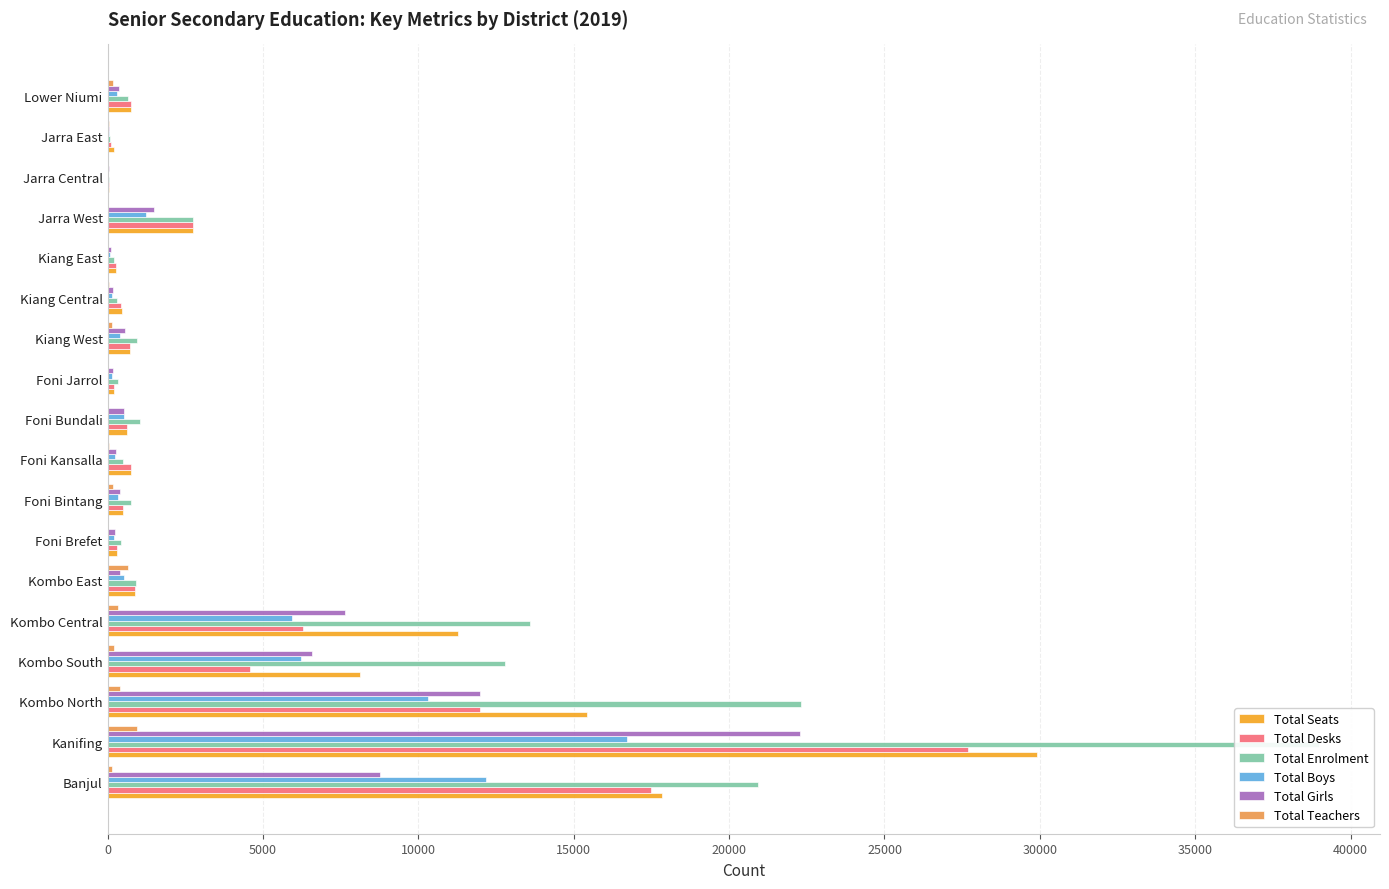

Between Foni Brefet and Foni Jarrol, which is larger?

Foni Brefet